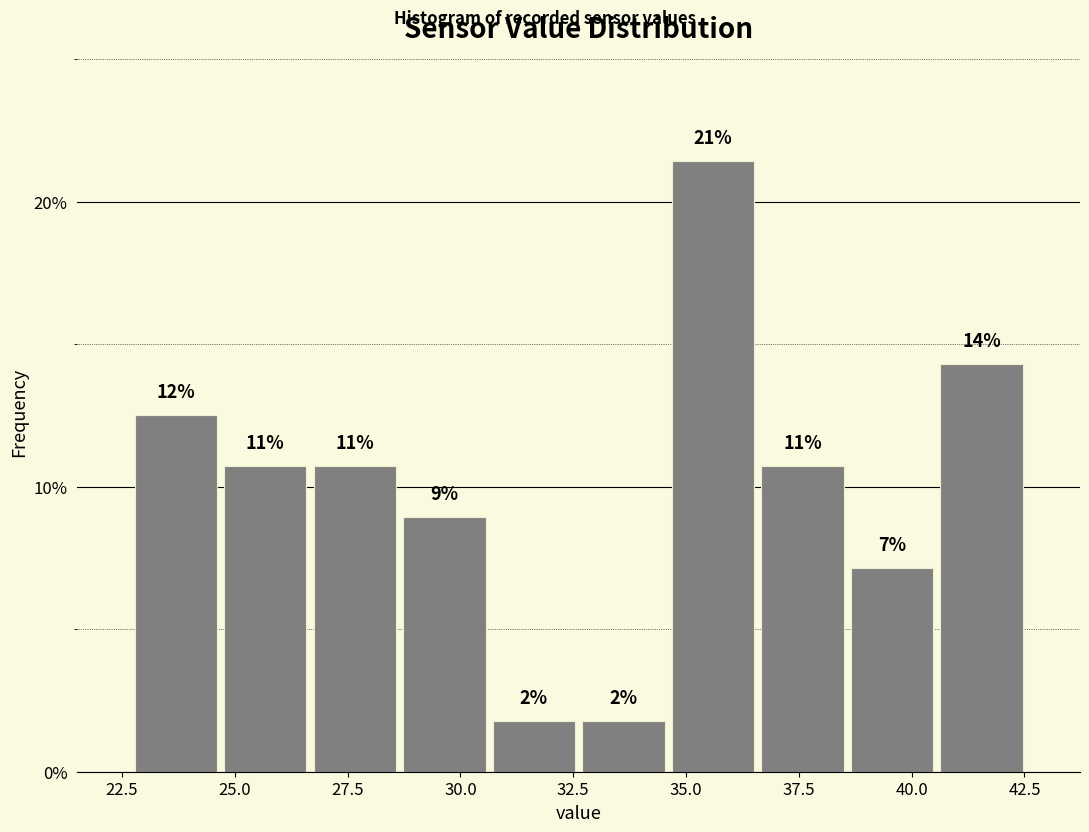

Around what value on the x-axis is the tallest bar? Give the approximate position of its centre, as read against the axis.

35.5